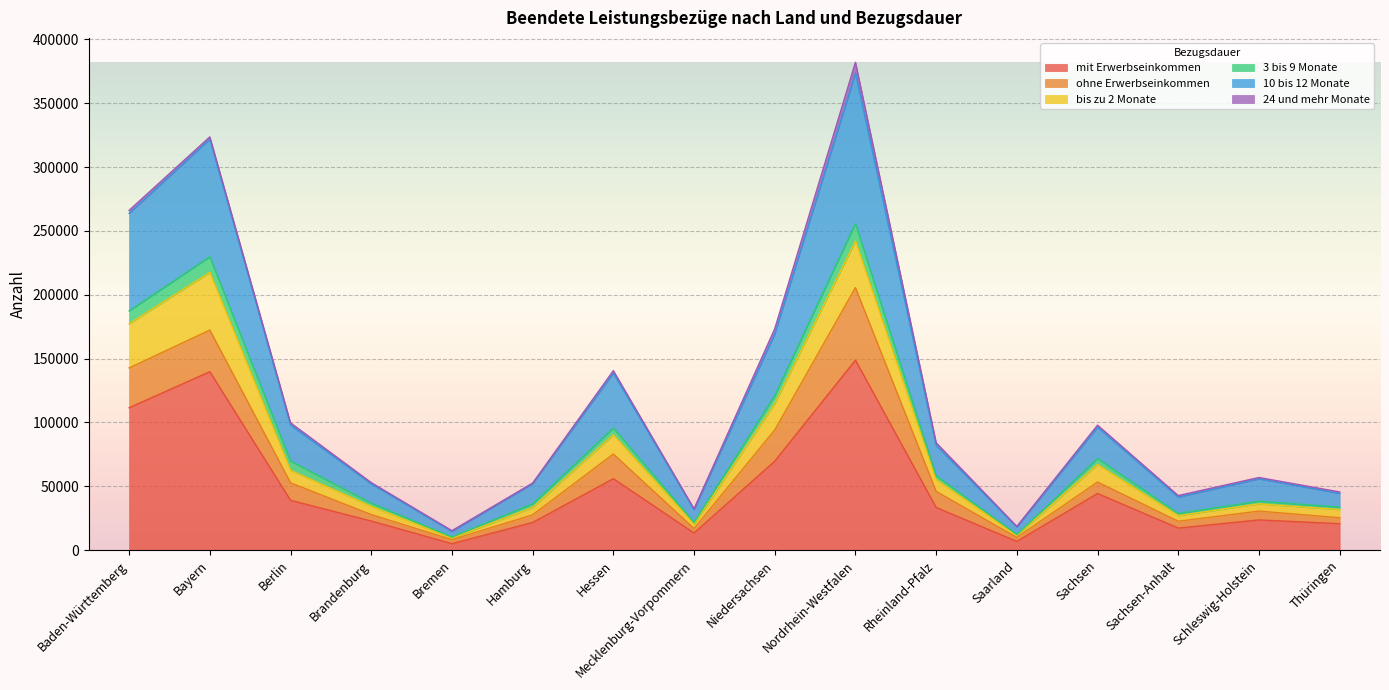

True or false: mit Erwerbseinkommen has a value of 75274 at Hessen.

False